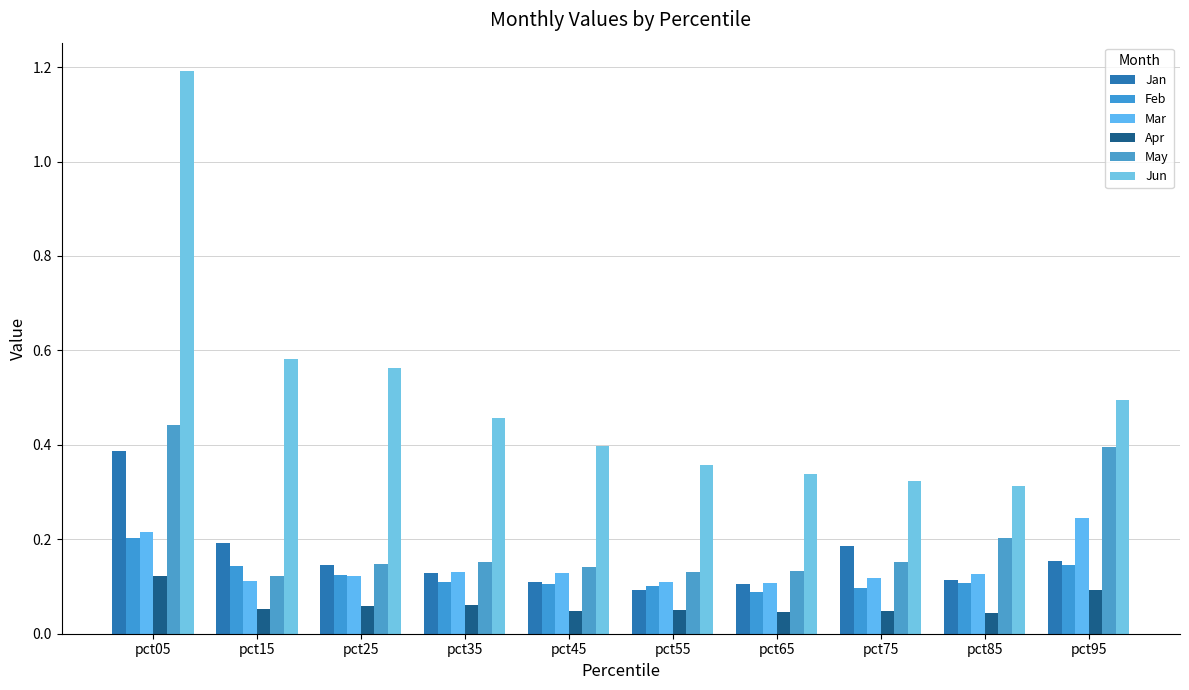

At how many categories does at least one series exceed 0?

10